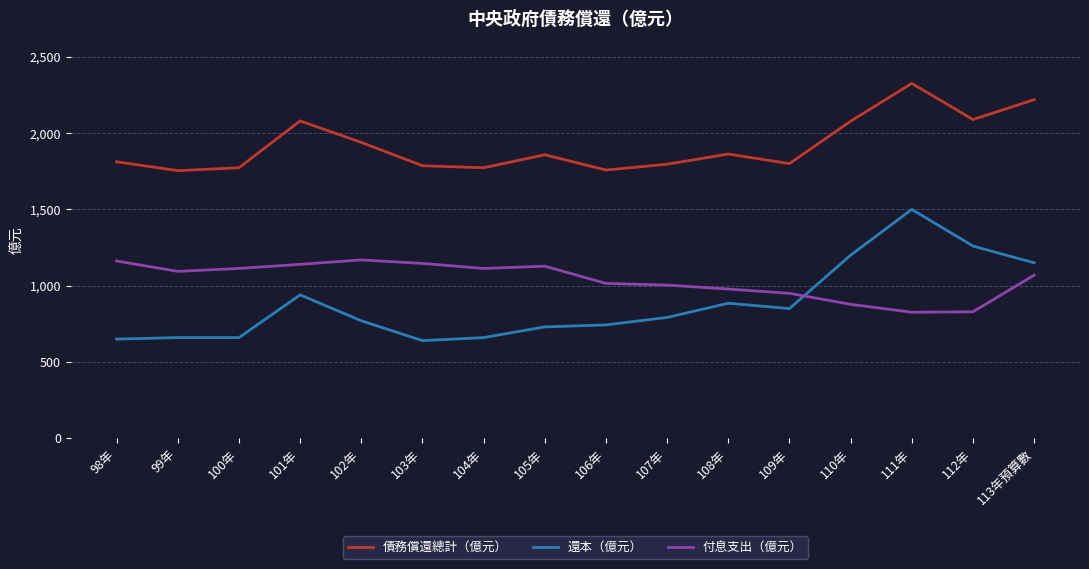

What is the minimum value for 付息支出（億元）?

826